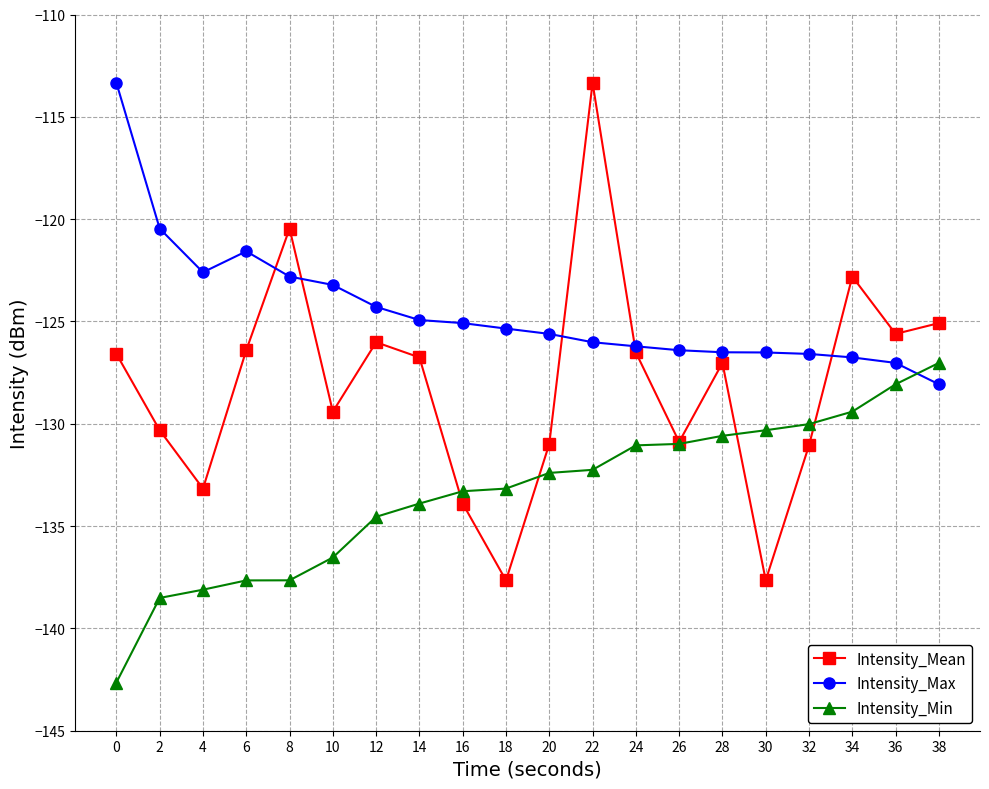

How many intersections are there between Intensity_Min and Intensity_Max?

1